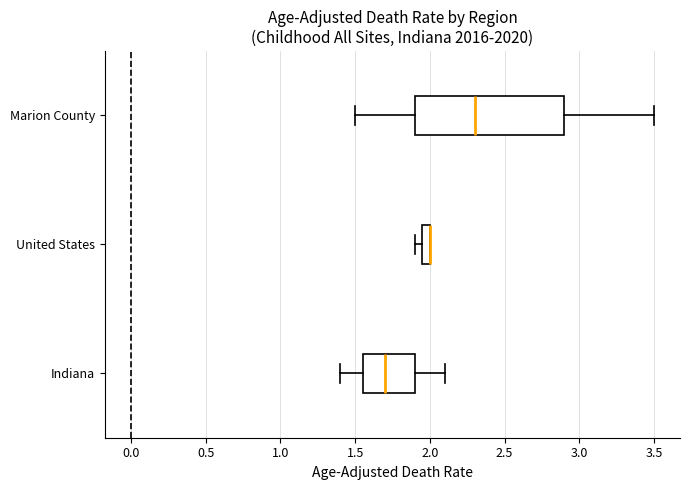

Where does the left whisker of the box for Indiana end on the x-axis? The values are not printed on the chart, so give them approximately, as read against the axis.

1.40